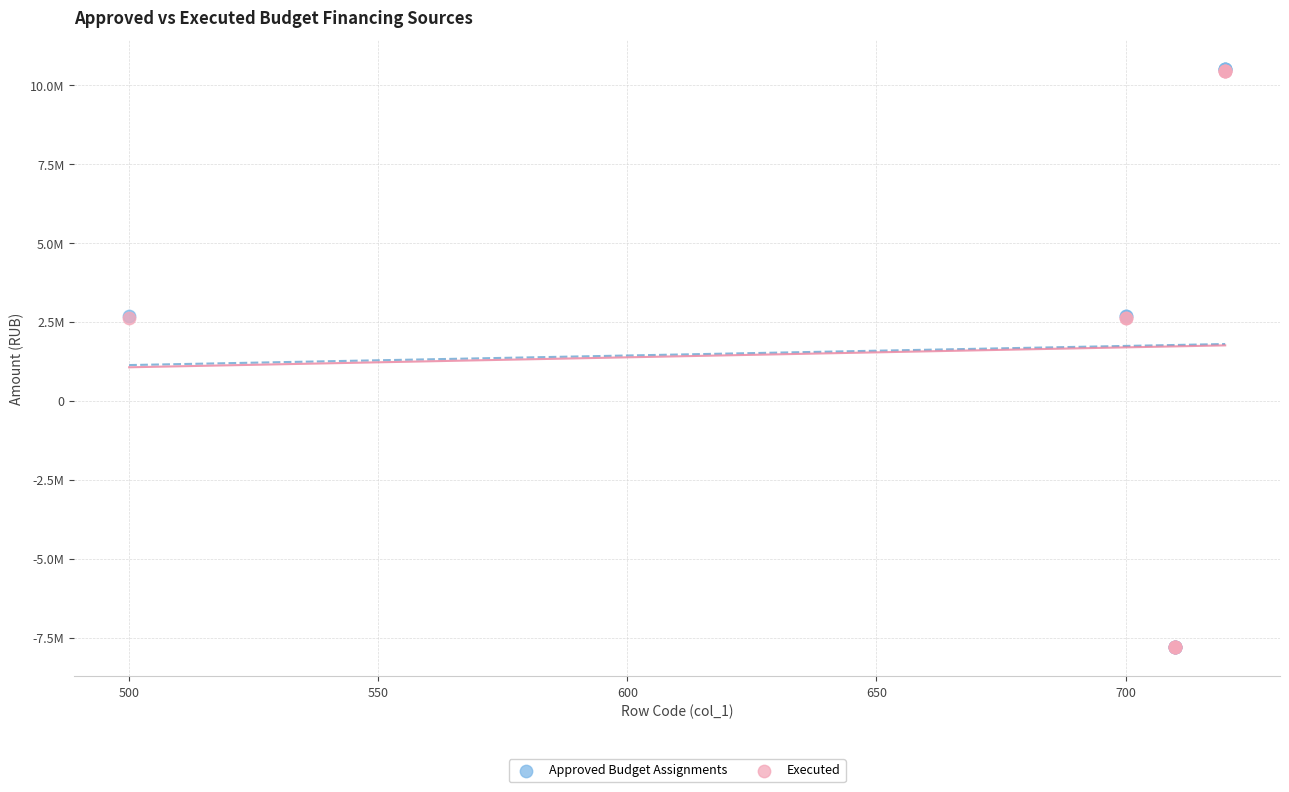

What are all the series names shown in the legend?

Approved Budget Assignments, Executed